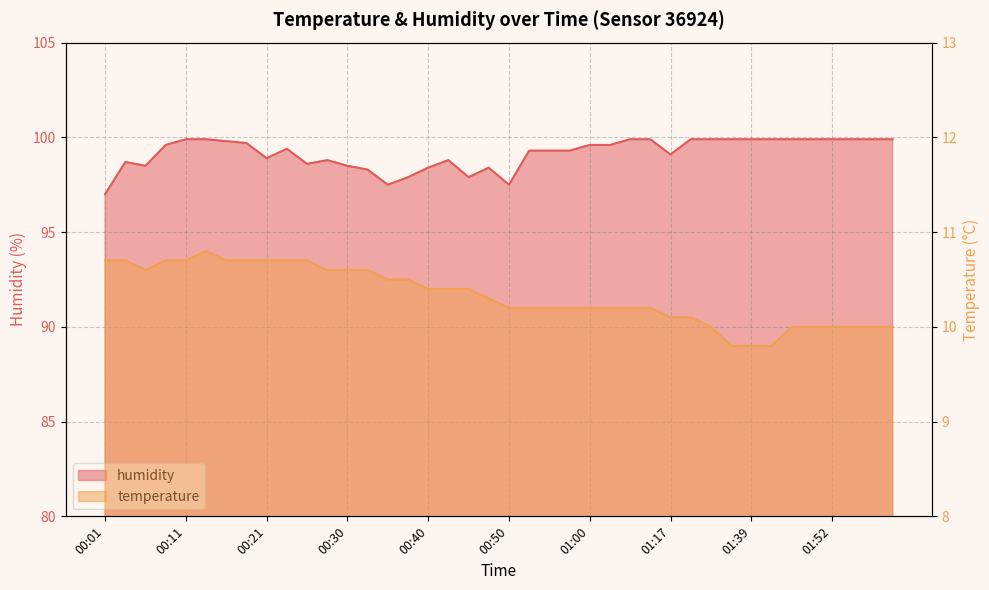

True or false: temperature has more than 0 interior local peaks.

True